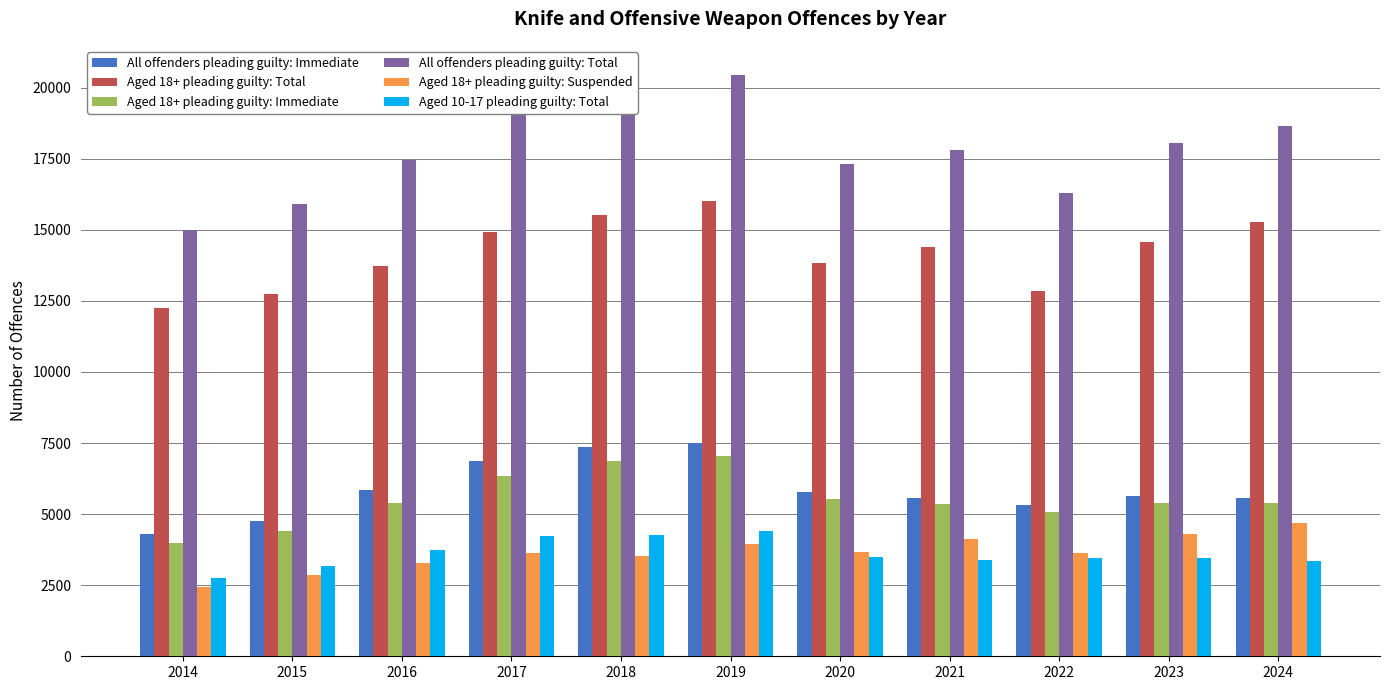

Which category has the lowest value across all series?

2014